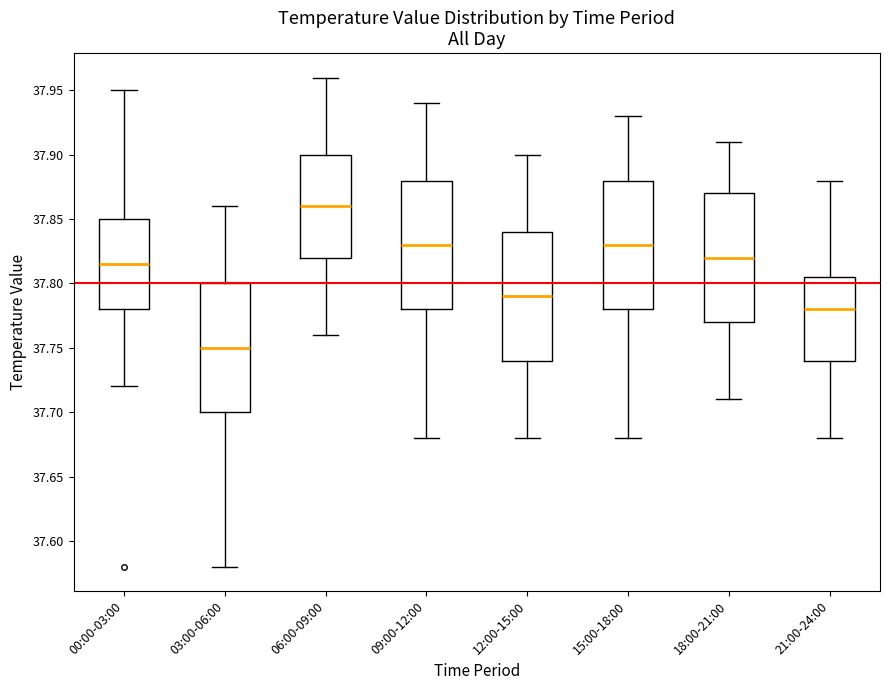

Reading left to right, read every box against the y-axis: the position of its median line, the range the box covers, and the ends of its whiskers. The values are not printed on the chart, so give them approximately, as read against the axis.

00:00-03:00: median 37.815, box 37.780 to 37.850, whiskers 37.720 to 37.950
03:00-06:00: median 37.750, box 37.700 to 37.800, whiskers 37.580 to 37.860
06:00-09:00: median 37.860, box 37.820 to 37.900, whiskers 37.760 to 37.960
09:00-12:00: median 37.830, box 37.780 to 37.880, whiskers 37.680 to 37.940
12:00-15:00: median 37.790, box 37.740 to 37.840, whiskers 37.680 to 37.900
15:00-18:00: median 37.830, box 37.780 to 37.880, whiskers 37.680 to 37.930
18:00-21:00: median 37.820, box 37.770 to 37.870, whiskers 37.710 to 37.910
21:00-24:00: median 37.780, box 37.740 to 37.805, whiskers 37.680 to 37.880